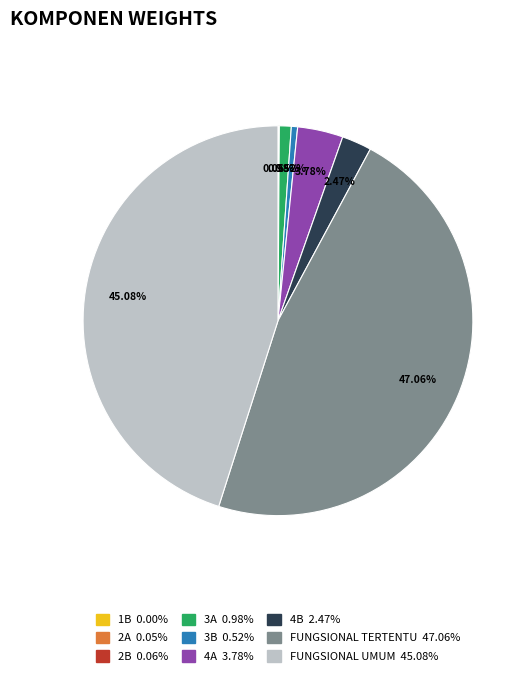

Does any single category account for the majority?

No